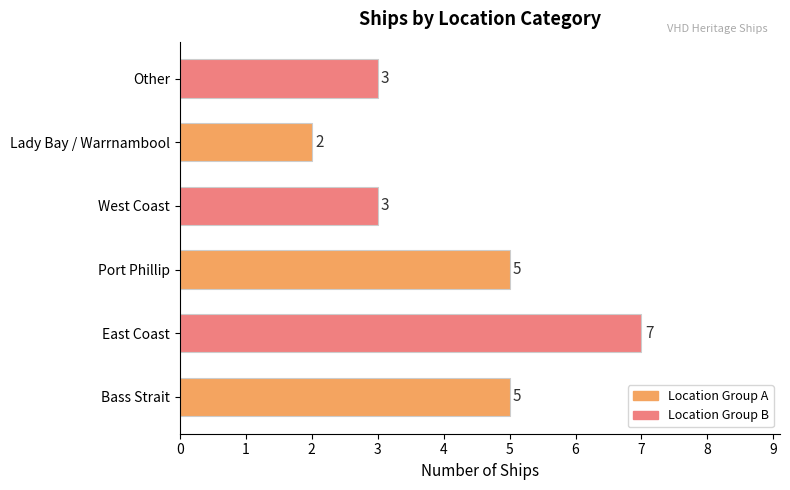

Reading top to bottom, list all the values displayed in this chart.

Other=3	Lady Bay / Warrnambool=2	West Coast=3	Port Phillip=5	East Coast=7	Bass Strait=5